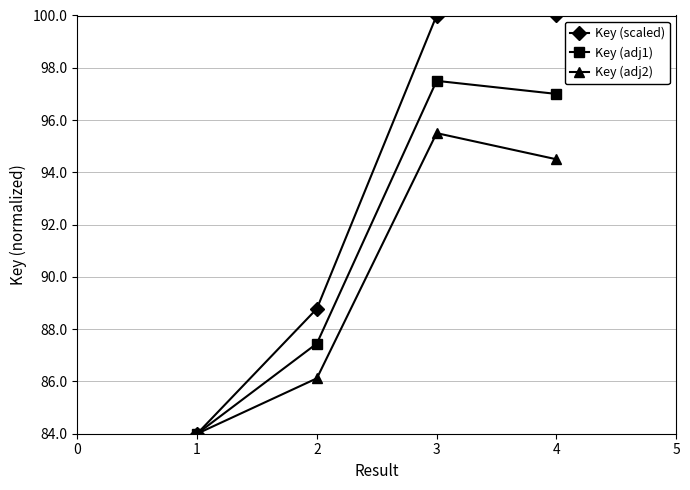

How many series are shown in this chart?

3